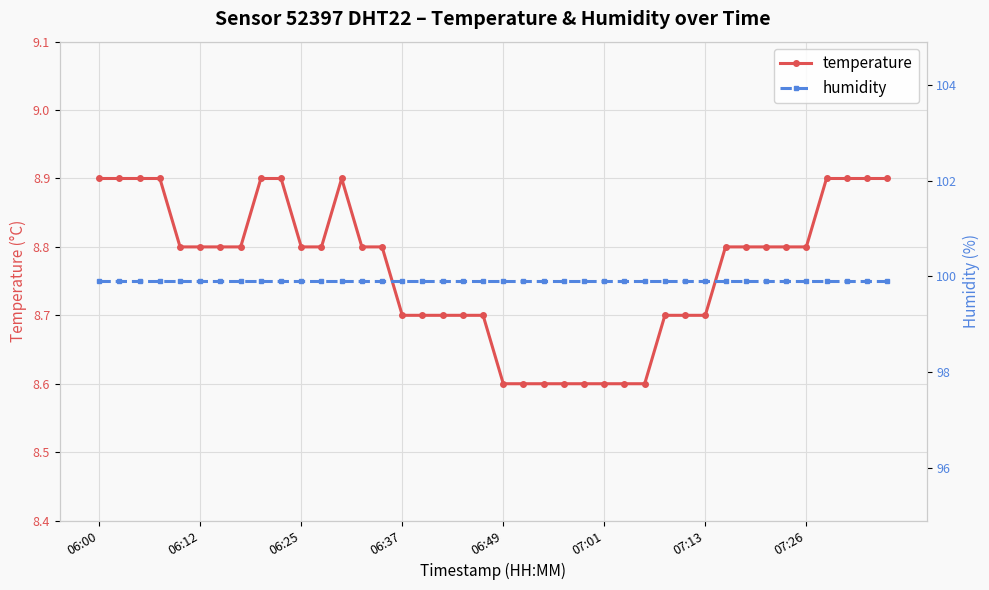

What is the spread (max minus min) of values at 32?

91.1